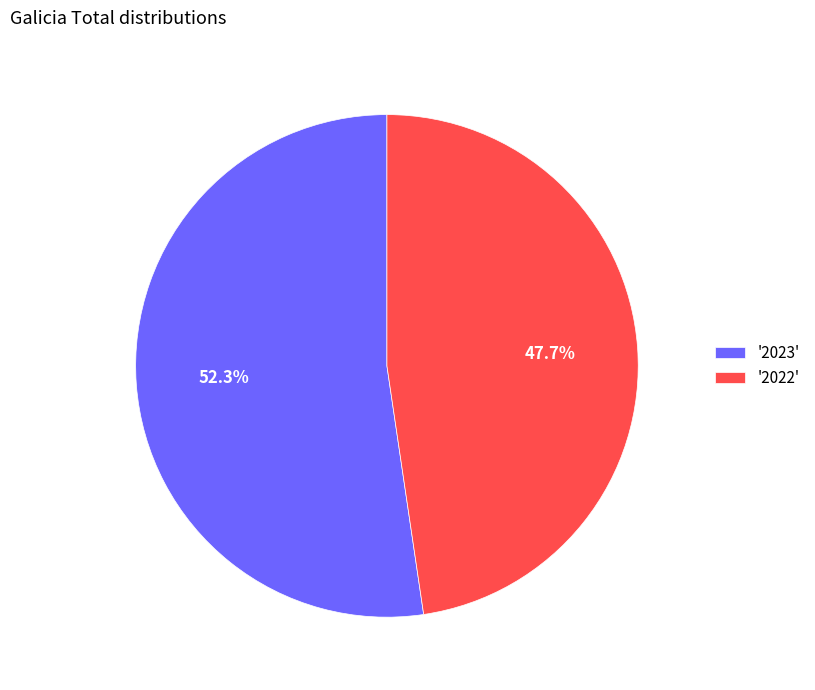

How much of the chart is everything except '2023'?

47.7%